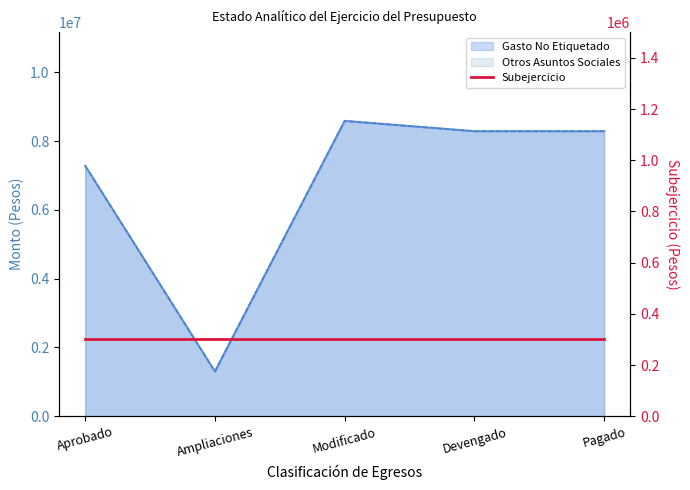

True or false: Gasto No Etiquetado and Desarrollo Social intersect in this chart.

False